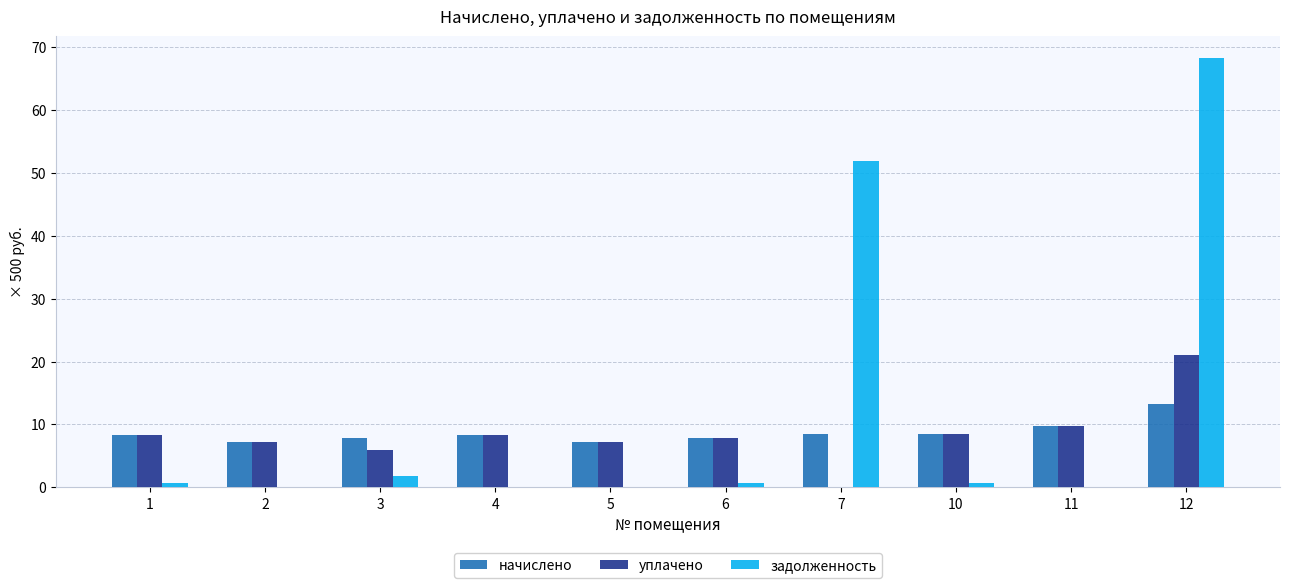

Which series has the largest total across all categories?

задолженность